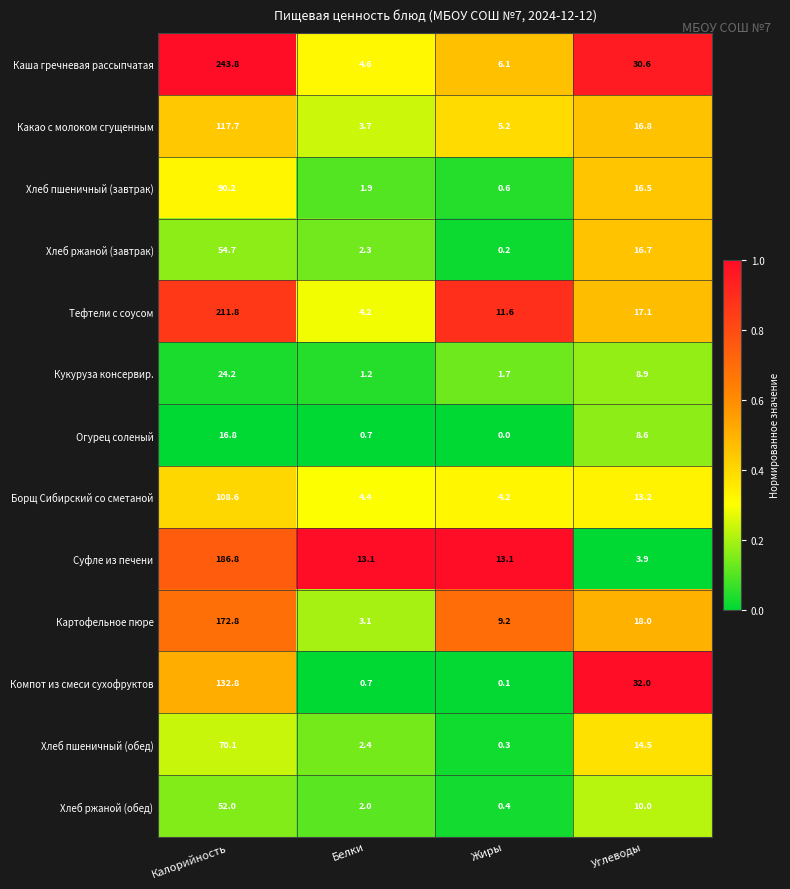

List the series in order of their peak value, lowest first.

Огурец соленый, Кукуруза консервир., Хлеб ржаной (обед), Хлеб ржаной (завтрак), Хлеб пшеничный (обед), Хлеб пшеничный (завтрак), Борщ Сибирский со сметаной, Какао с молоком сгущенным, Компот из смеси сухофруктов, Картофельное пюре, Суфле из печени, Тефтели с соусом, Каша гречневая рассыпчатая